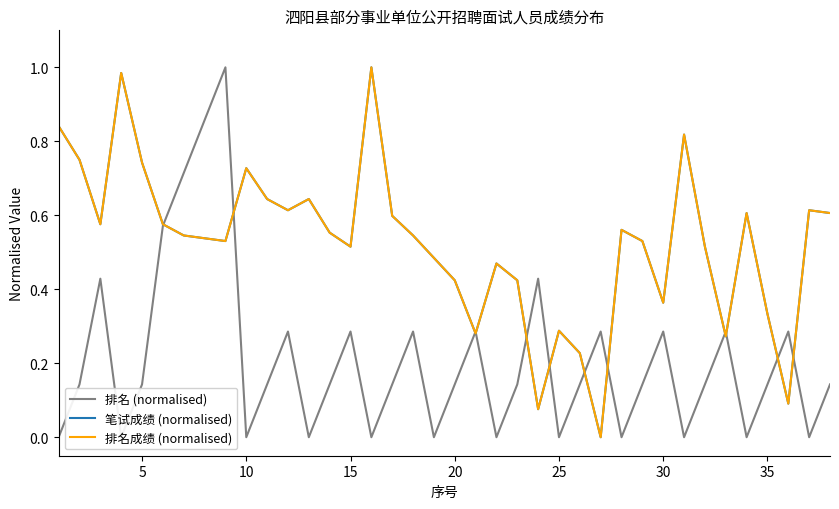

What is the difference between the 排名成绩 (normalised) values at 11 and 18?

0.1